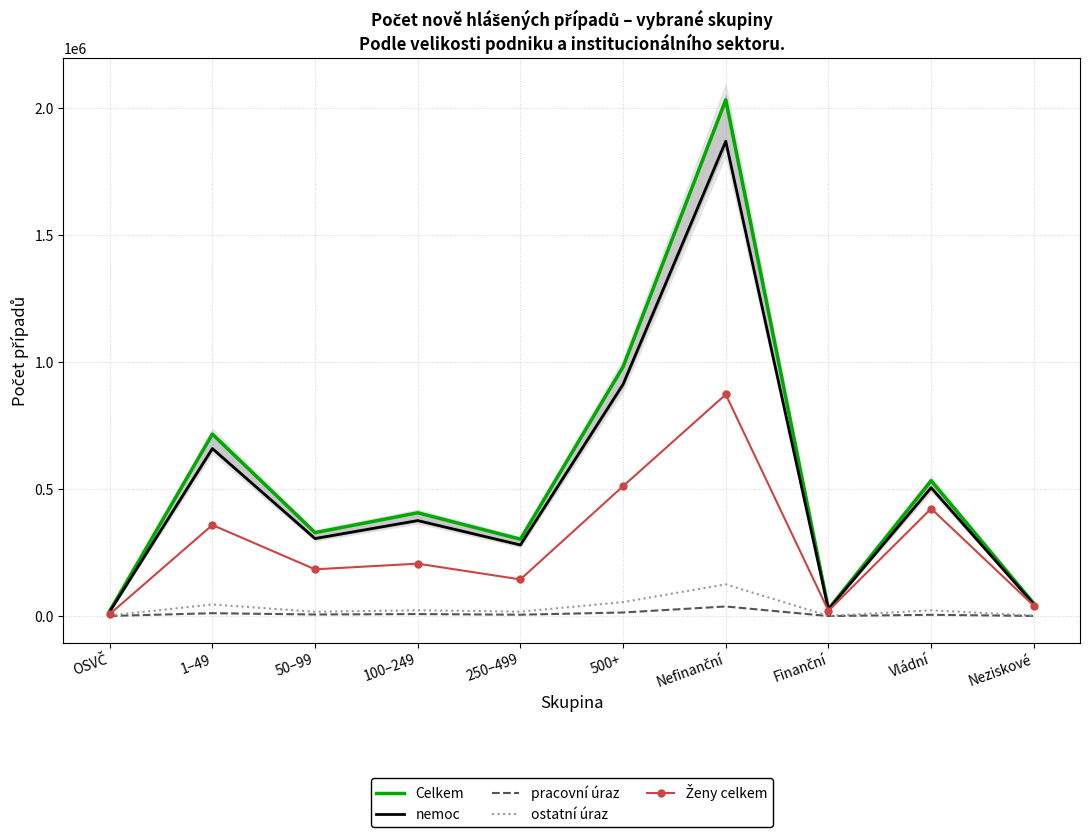

What is the sum of the ostatní úraz values at 100–249 and Vládní?

45518